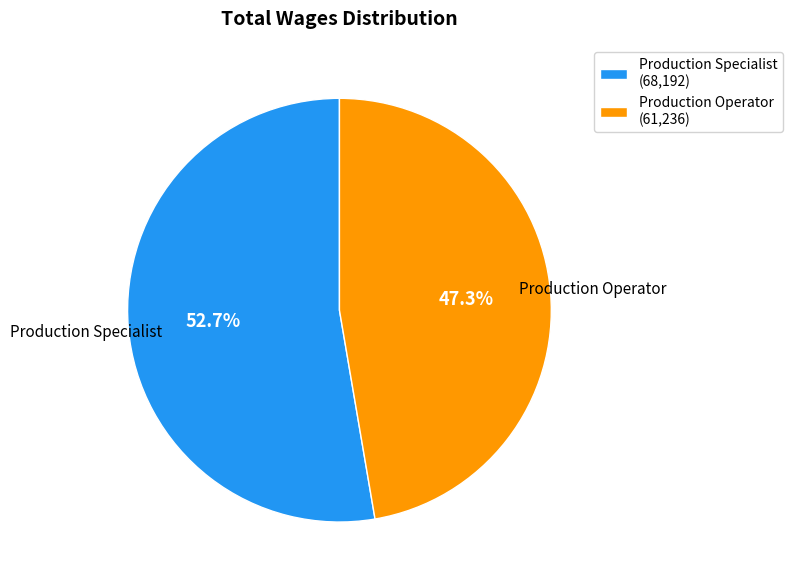

Count the number of slices in the pie.

2